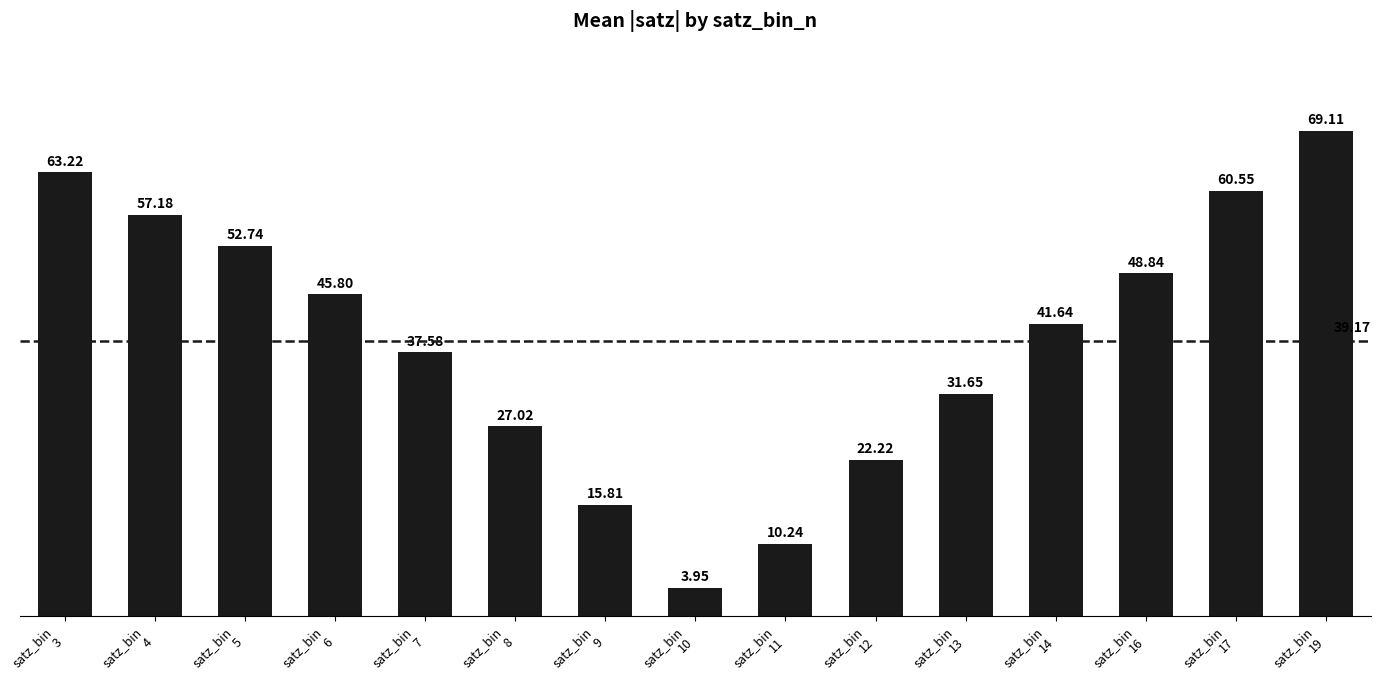

What is the average value?

39.2